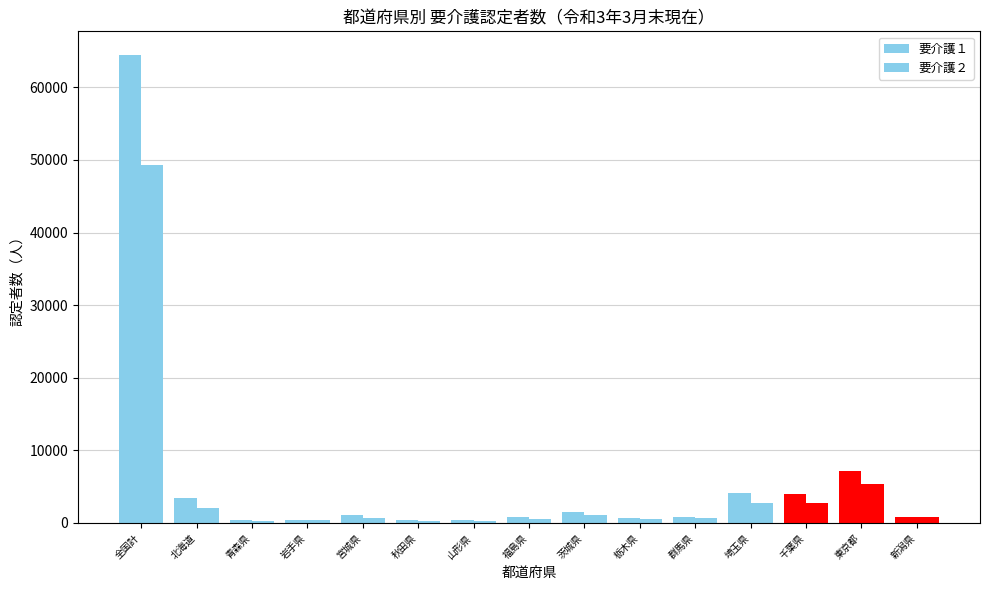

At which label does 要介護１ reach its minimum?

山形県